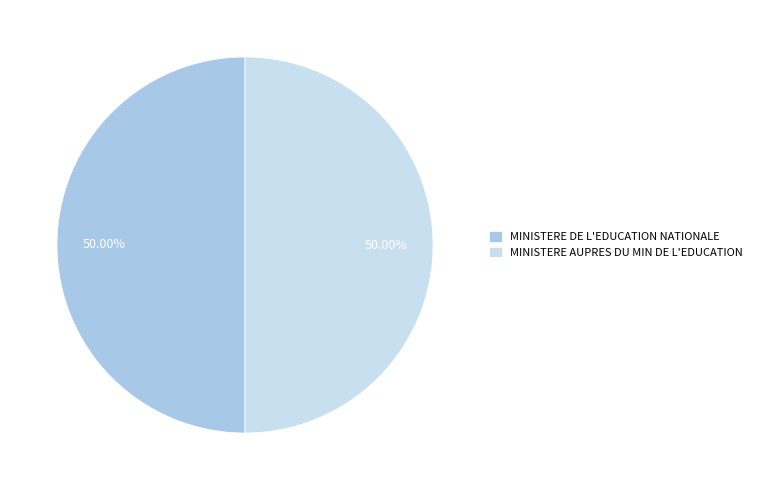

Approximately how many times larger is the value at MINISTERE AUPRES DU MIN DE L'EDUCATION compared to MINISTERE DE L'EDUCATION NATIONALE?

1.0